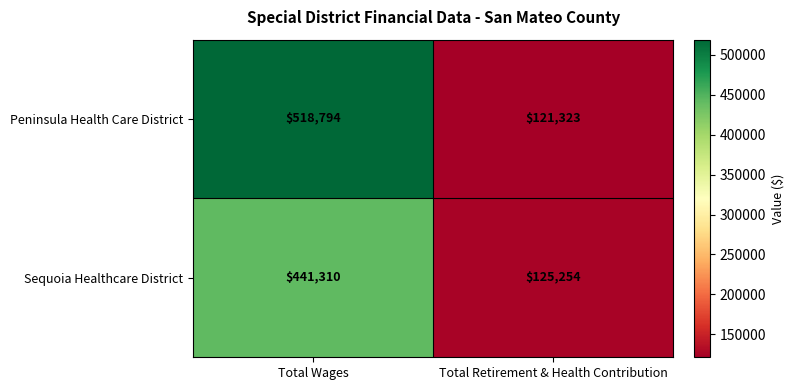

What is the spread (max minus min) of values at Total Retirement & Health Contribution?

3931